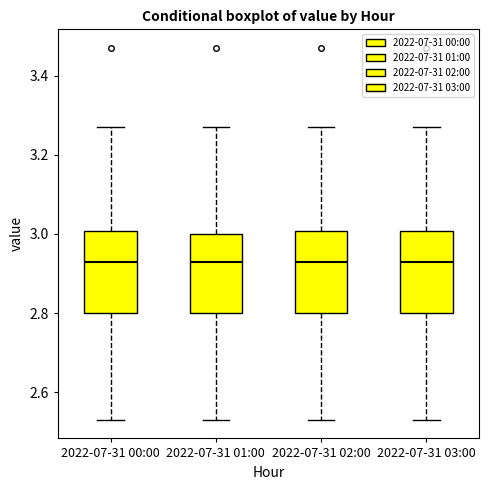

Where is the upper edge of the box for 2022-07-31 03:00 on the y-axis? The values are not printed on the chart, so give them approximately, as read against the axis.

3.00